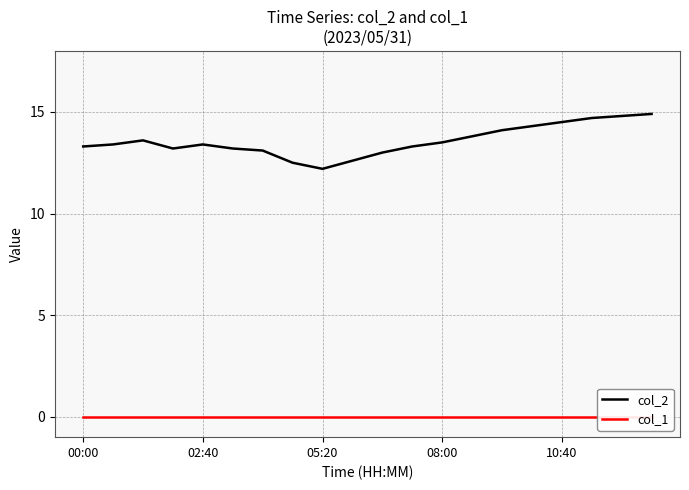

True or false: col_1 and col_2 cross at least once.

False